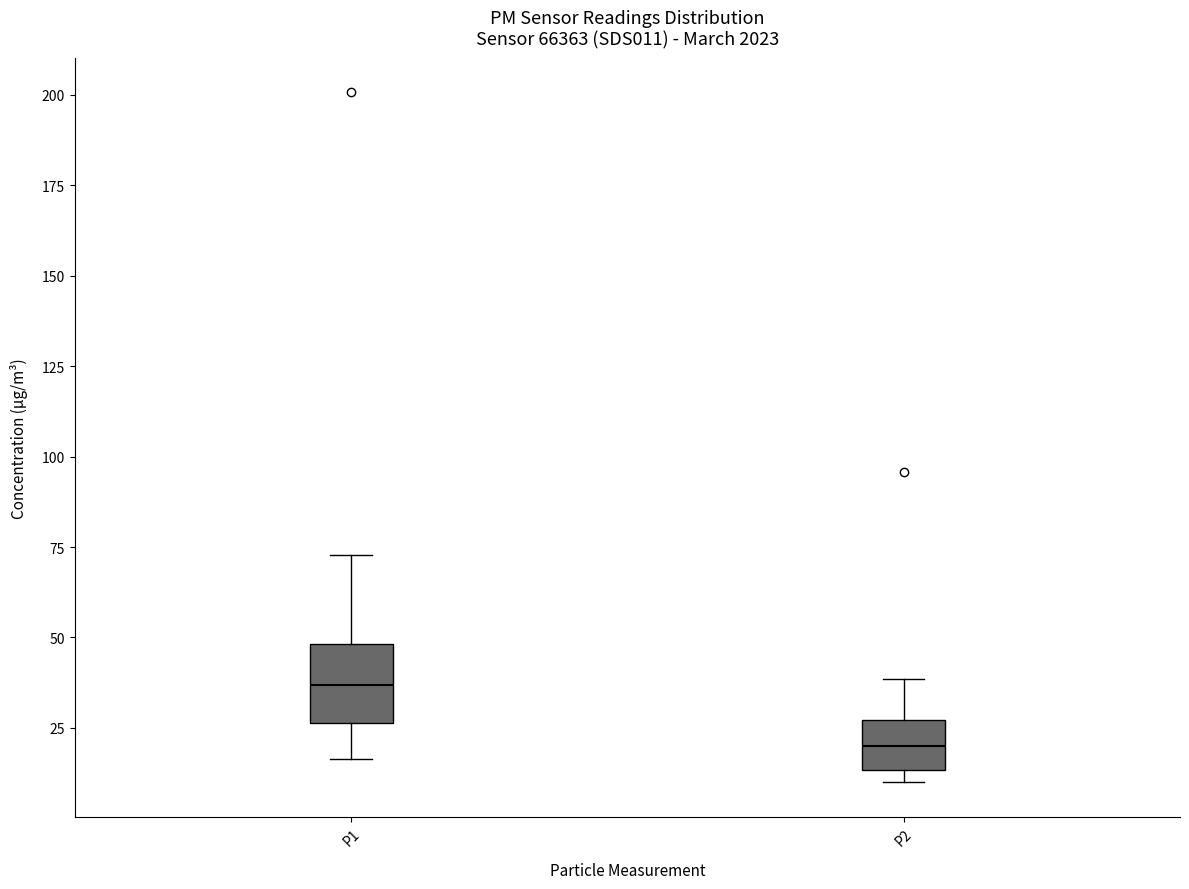

Reading left to right, transcribe this box plot: for each box, give where its median line is, the range the box spans, and where its two whiskers end, as read against the y-axis. The values are not printed on the chart, so give them approximately, as read against the axis.

P1: median 35, box 25 to 50, whiskers 15 to 75
P2: median 20, box 15 to 25, whiskers 10 to 40